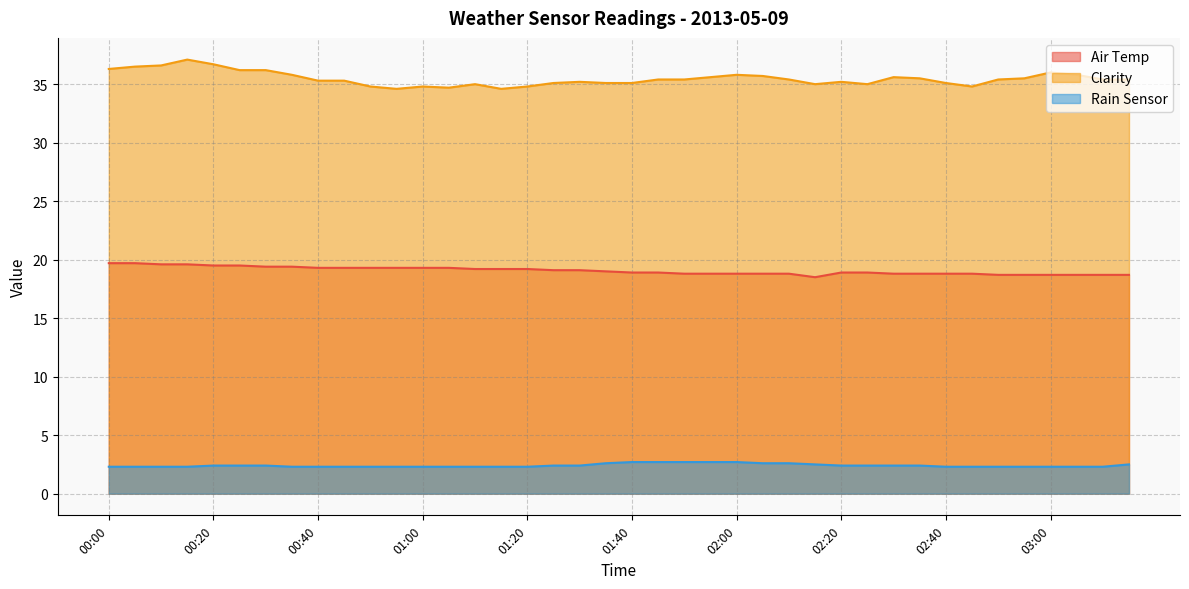

True or false: Air Temp has a value of 12.2 at 00:45.

False